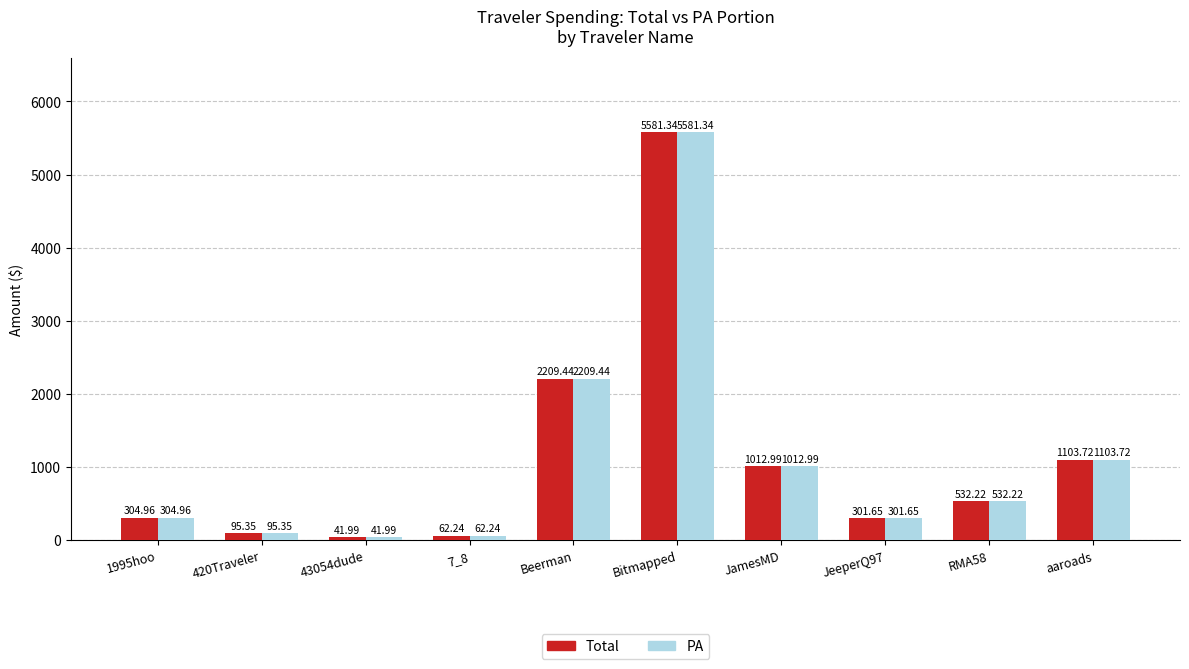

List the labels in order of Total value, largest first.

Bitmapped, Beerman, aaroads, JamesMD, RMA58, 1995hoo, JeeperQ97, 420Traveler, 7_8, 43054dude